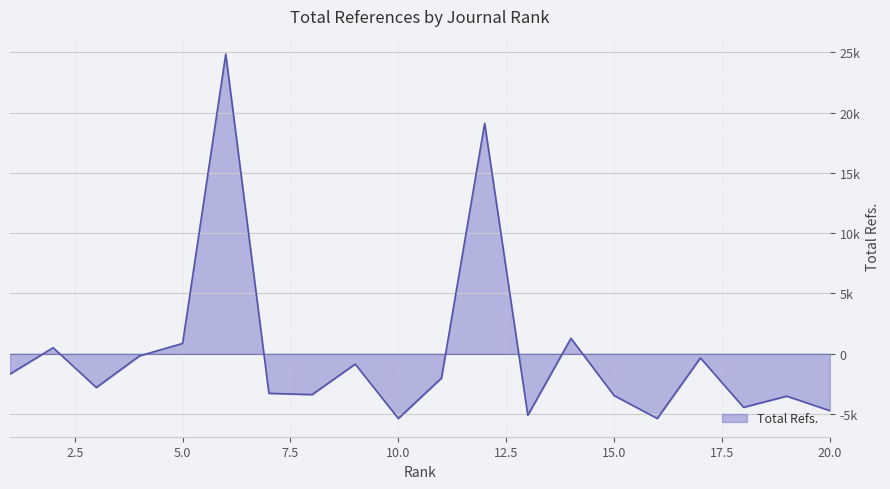

Does the chart display data point markers on the line(s)?

No